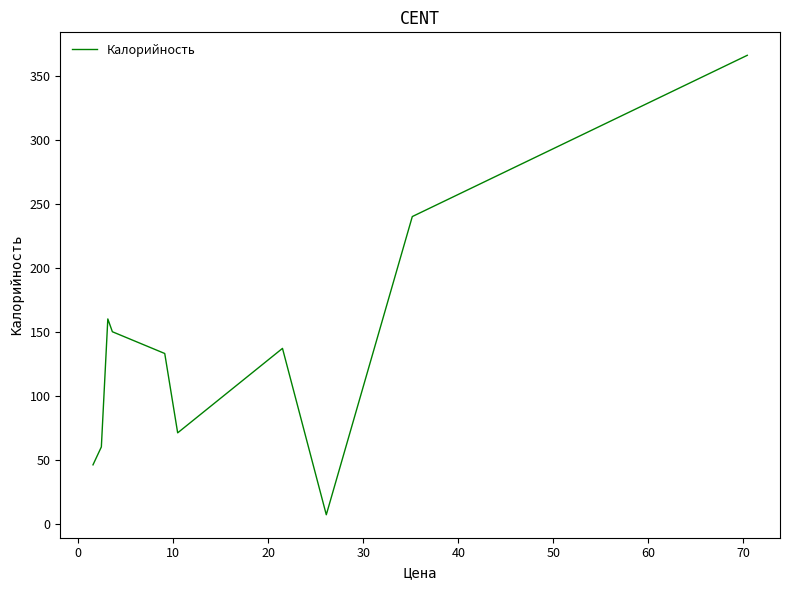

What is the greatest value displayed?

366